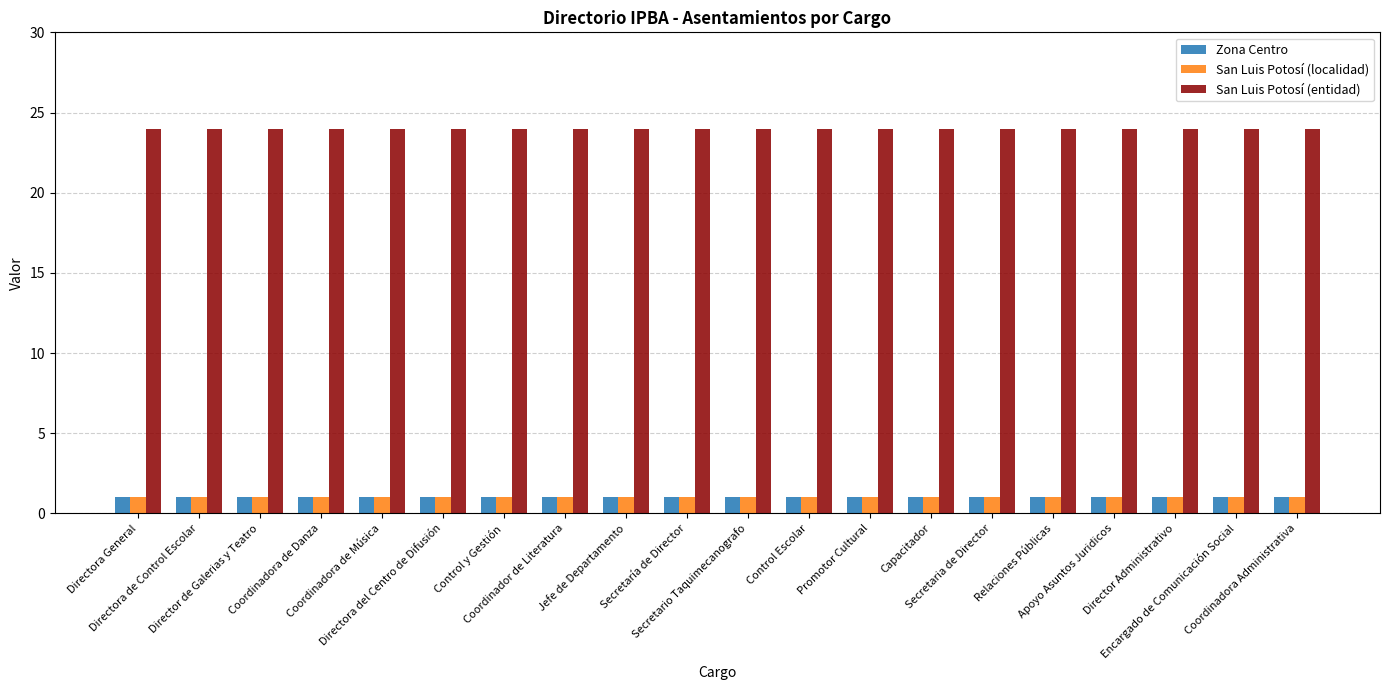

The value of San Luis Potosí (entidad) at Jefe de Departamento is 38. True or false?

False